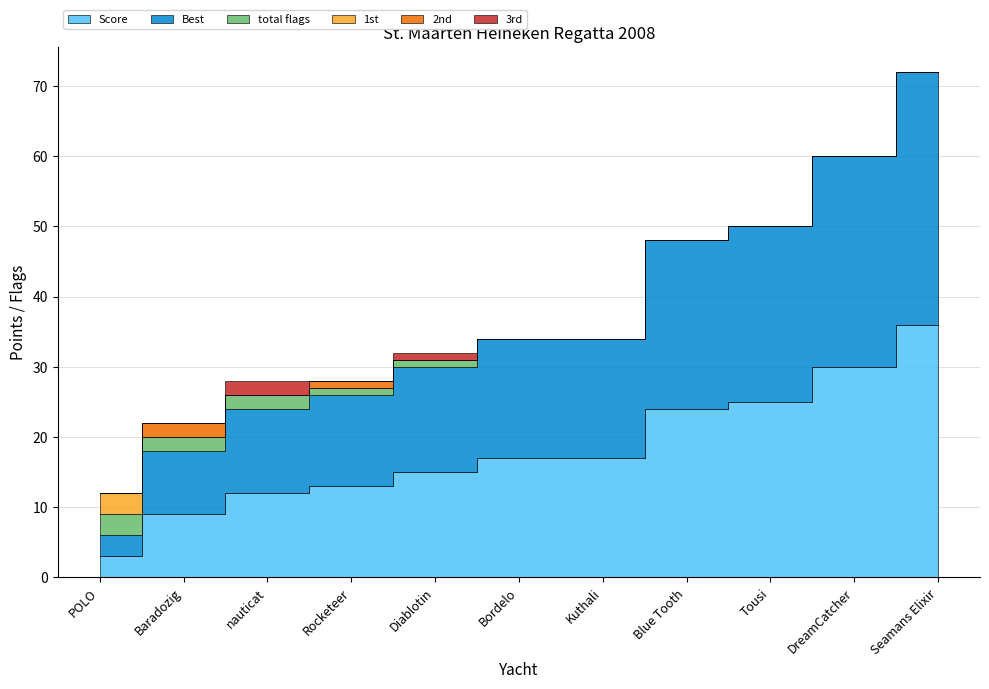

What is the label of the 3rd point from the left?

nauticat